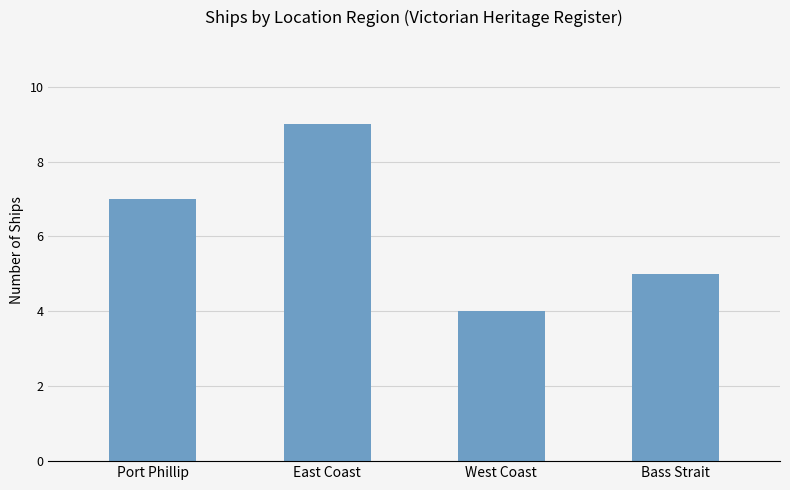

Which category has the lowest value across all series?

West Coast